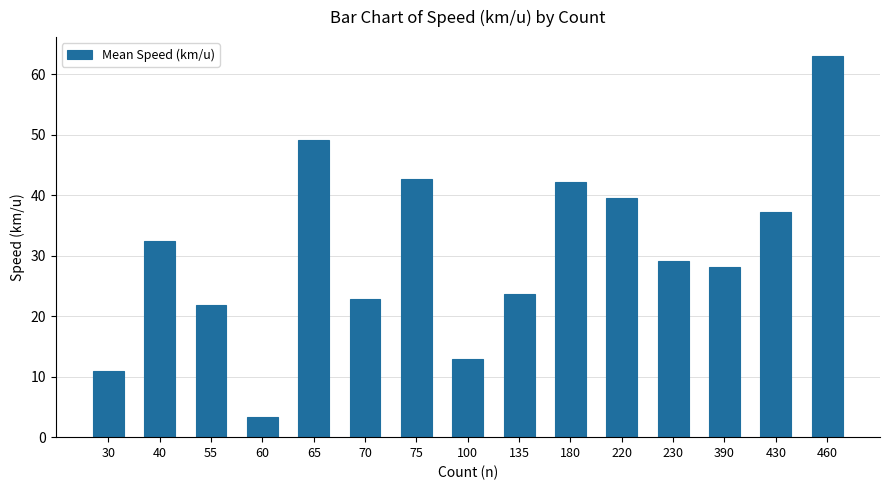

Reading right to left, transcribe all the data shown in this chart.

460=63.0	430=37.2	390=28.2	230=29.1	220=39.5	180=42.2	135=23.7	100=13.0	75=42.7	70=22.9	65=49.2	60=3.3	55=21.8	40=32.5	30=11.0